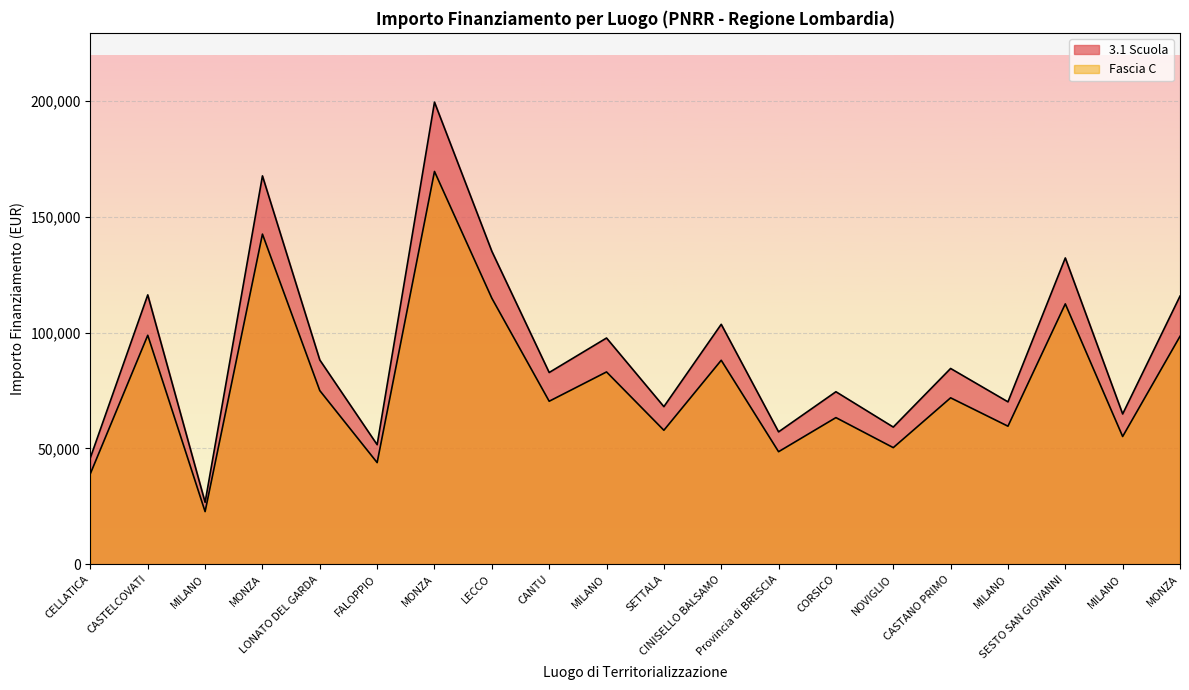

Rank the categories by Fascia C value from lowest to highest.

MILANO, CELLATICA, FALOPPIO, Provincia di BRESCIA, NOVIGLIO, MILANO, SETTALA, MILANO, CORSICO, CANTU, CASTANO PRIMO, LONATO DEL GARDA, MILANO, CINISELLO BALSAMO, MONZA, CASTELCOVATI, SESTO SAN GIOVANNI, LECCO, MONZA, MONZA